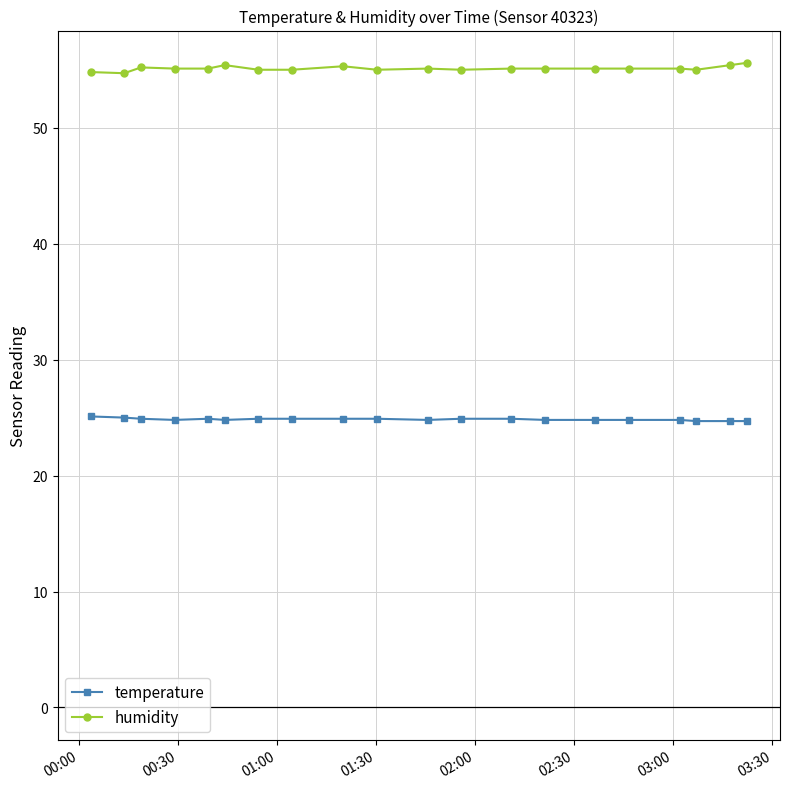

What is the sum of all humidity values?

1102.2